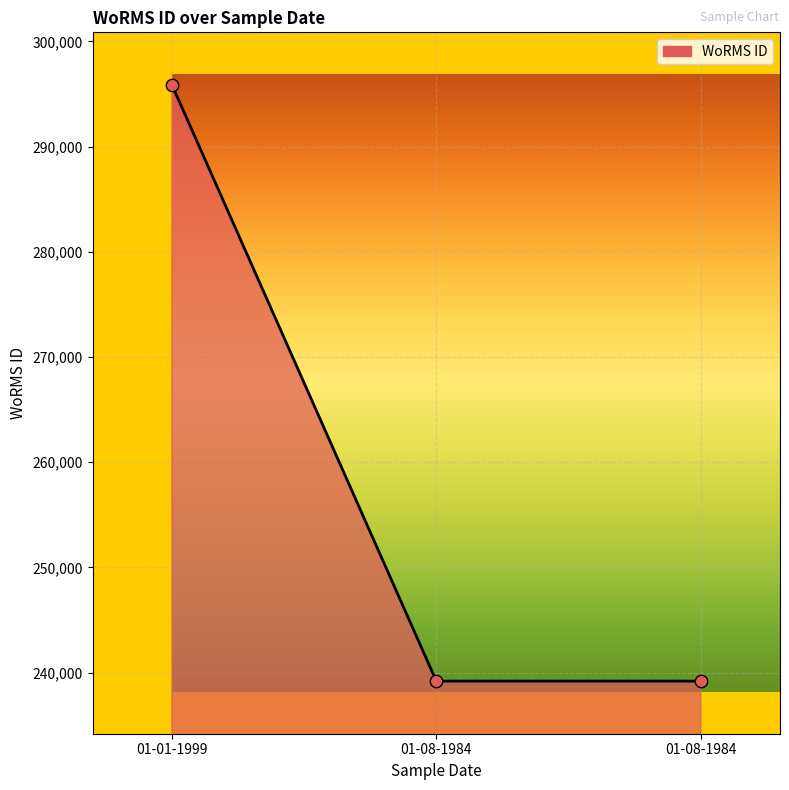

Is this an area chart (filled region under the line)?

Yes